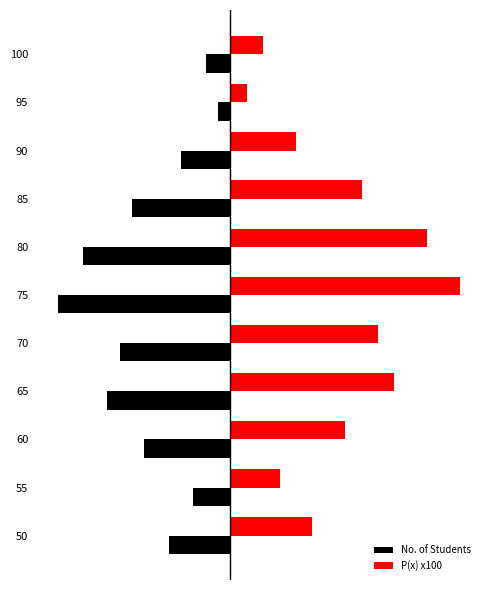

What is the difference between the maximum and second lowest values in the P(x) x100 series?

16.0